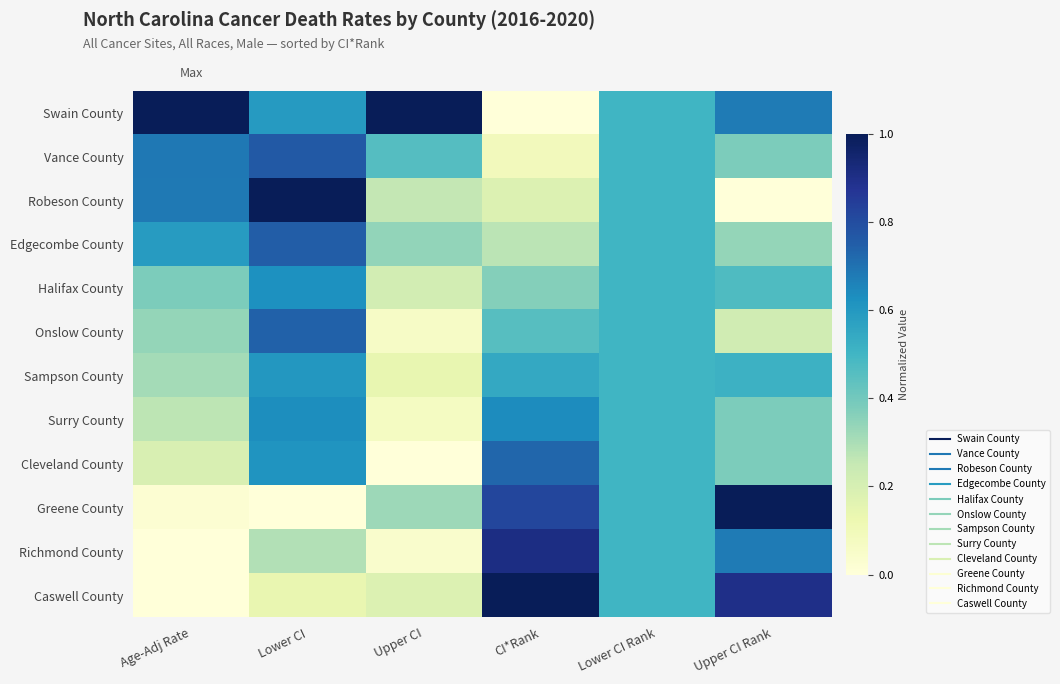

Which has a higher value, Upper CI or Upper CI Rank?

Upper CI